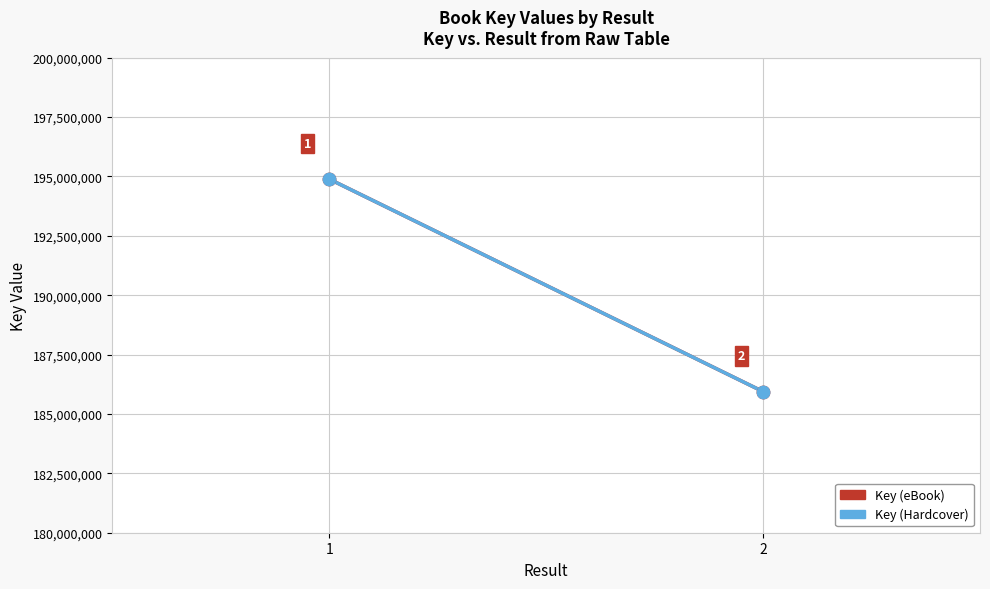

What are all the series names shown in the legend?

Key (eBook), Key (Hardcover)